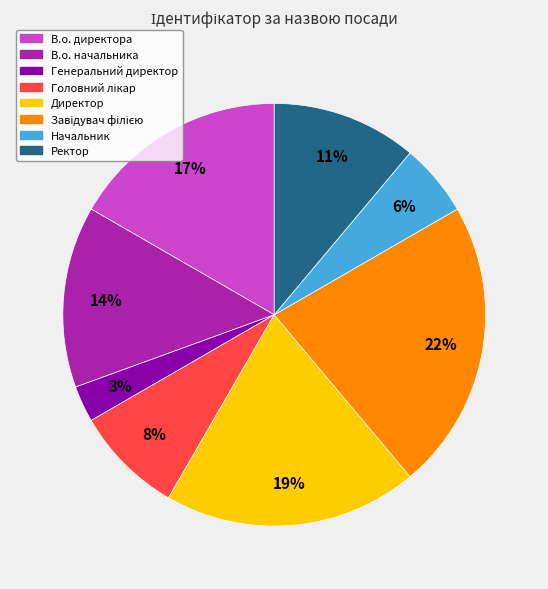

Between Директор and Генеральний директор, which is larger?

Директор